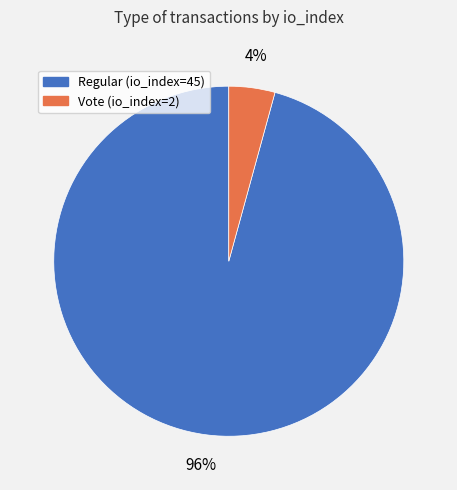

Rank the categories by value from highest to lowest.

Regular (io_index=45), Vote (io_index=2)